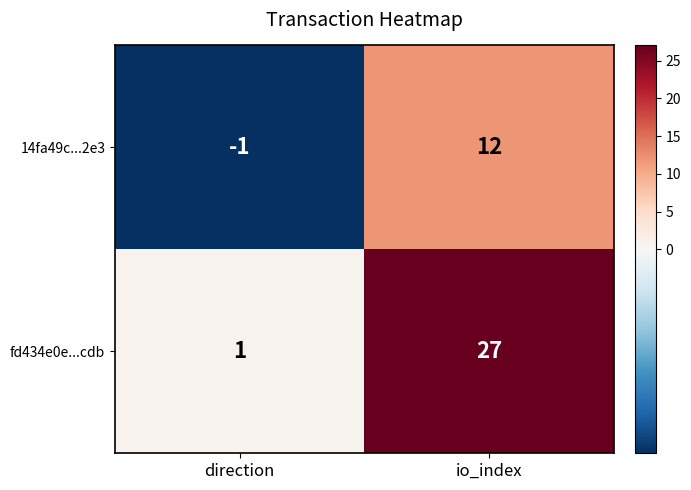

What is the difference between the highest and lowest values at io_index?

15